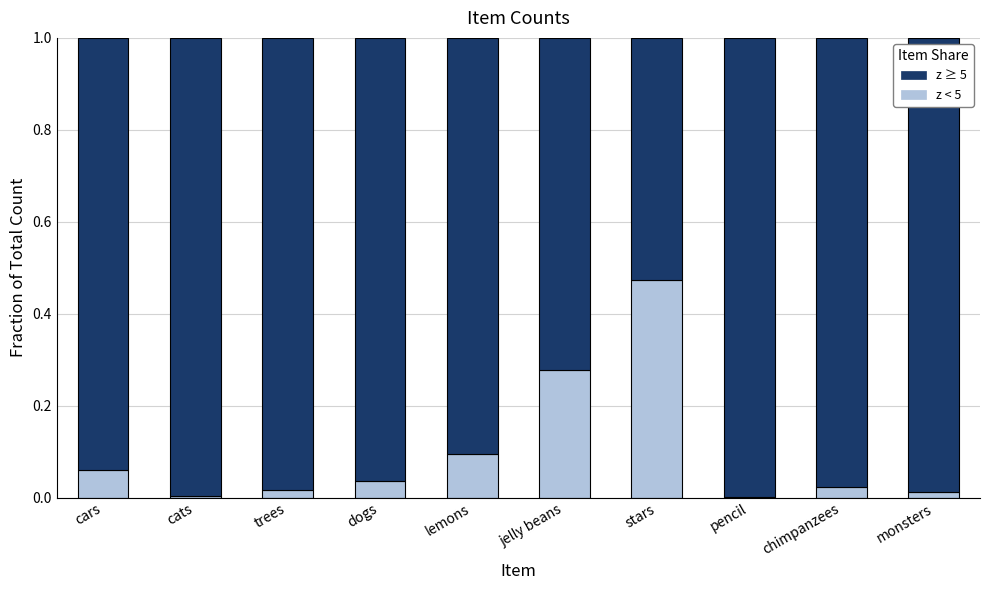

At which label does z < 5 reach its peak?

stars